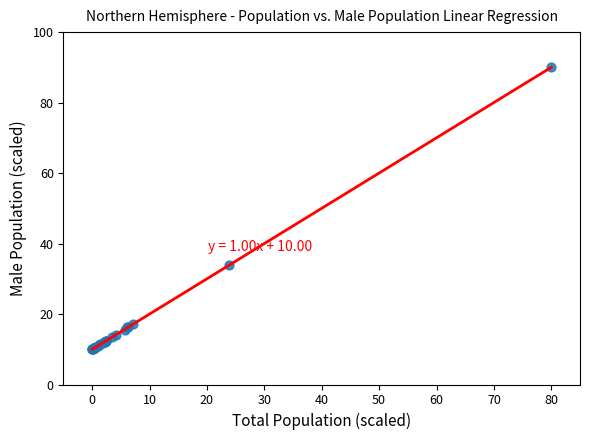

What Y value in the scatter plot is closest to 50?

33.9